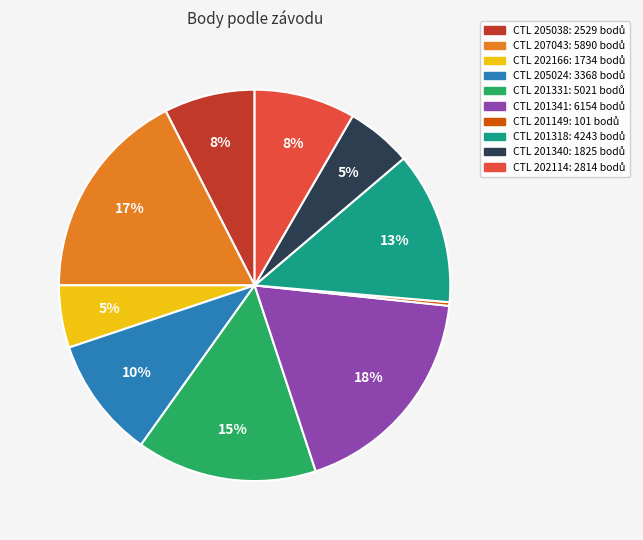

Is there a majority slice in this chart?

No